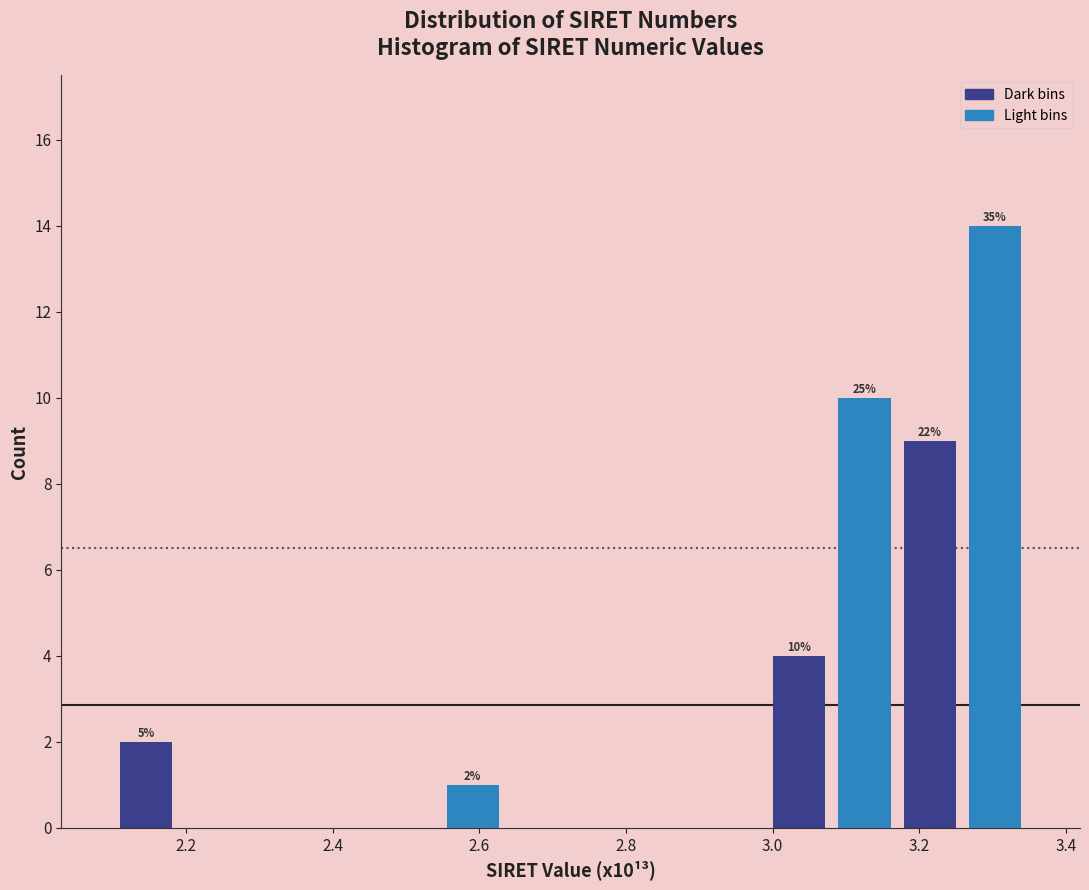

Over which range of the x-axis is the bar tallest?

3.26 to 3.34